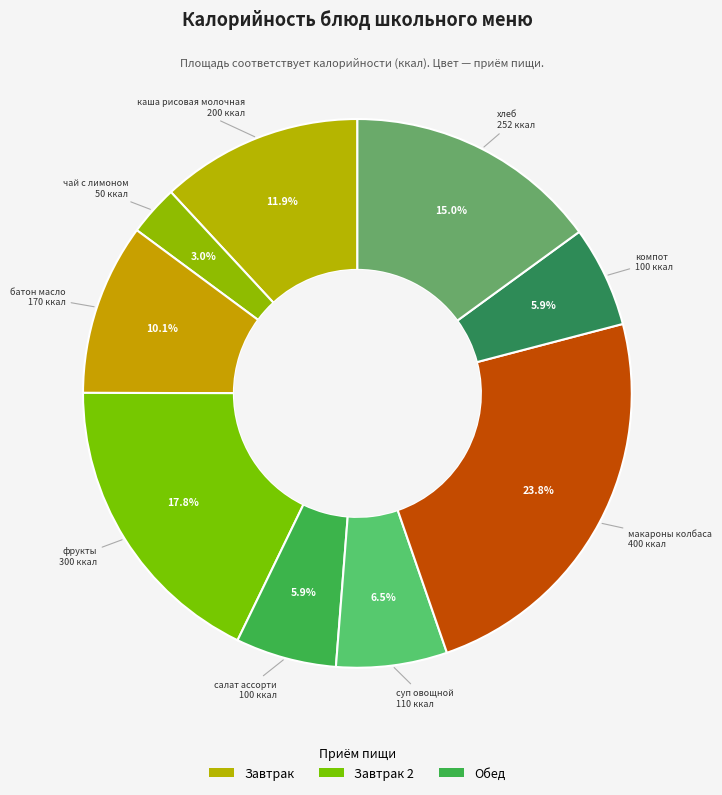

To the nearest percent, what is the difference between the largest and smallest slice percentages?

21%